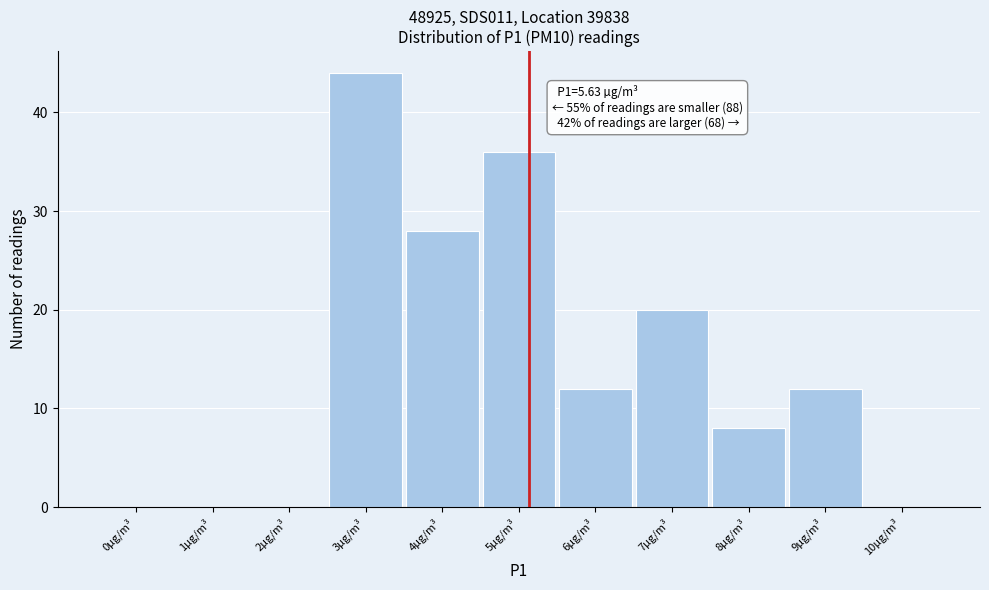

Reading left to right, list all the values displayed in this chart.

0µg/m³=0	1µg/m³=0	2µg/m³=0	3µg/m³=44	4µg/m³=28	5µg/m³=36	6µg/m³=12	7µg/m³=20	8µg/m³=8	9µg/m³=12	10µg/m³=0